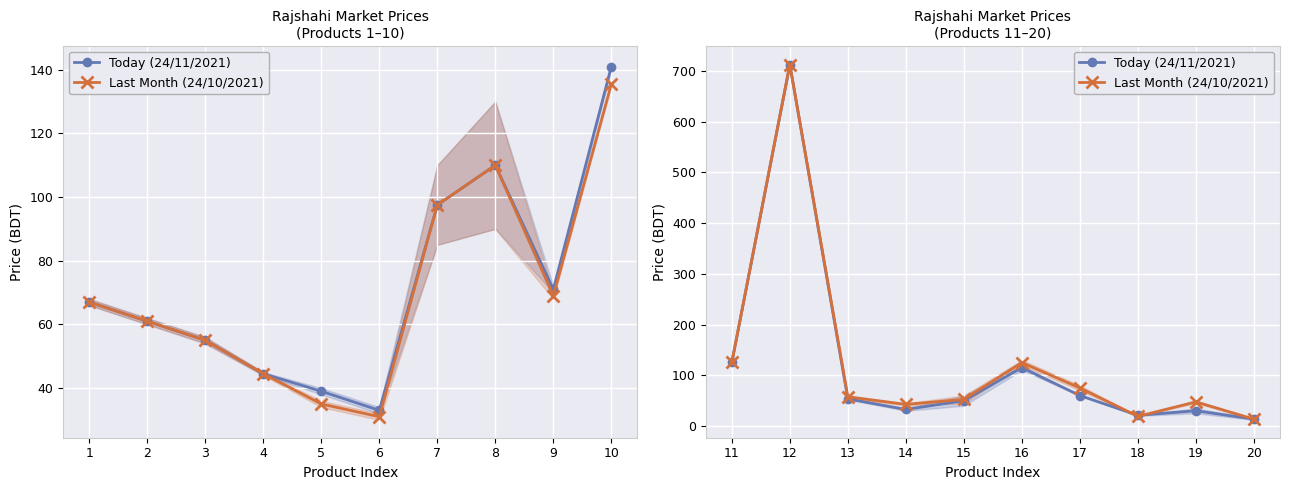

List the series in order of their peak value, lowest first.

Today (24/11/2021), Last Month (24/10/2021)